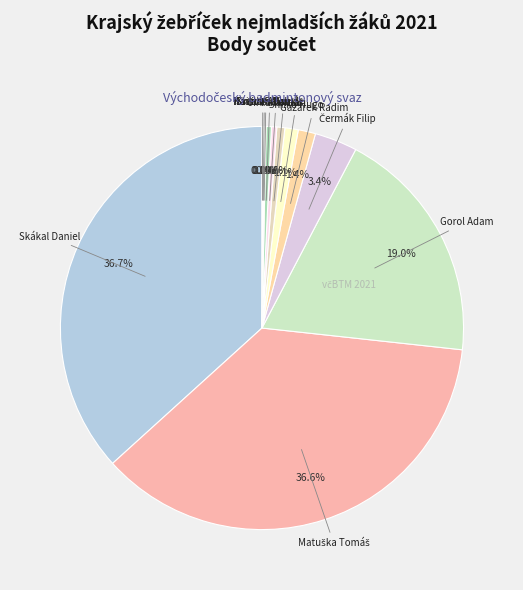

To the nearest percent, what is the difference between the largest and smallest slice percentages?

37%